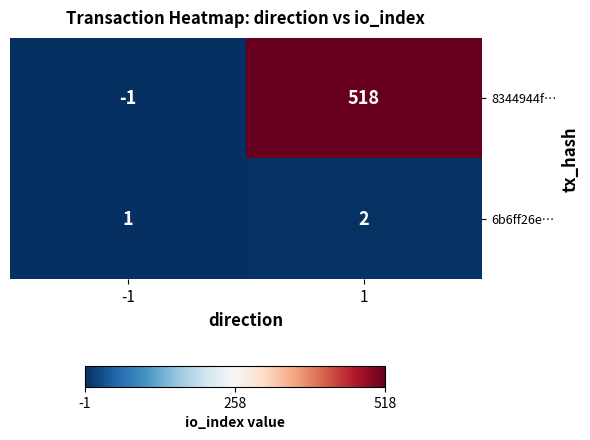

List the series in order of their overall mean, highest first.

8344944f…, 6b6ff26e…